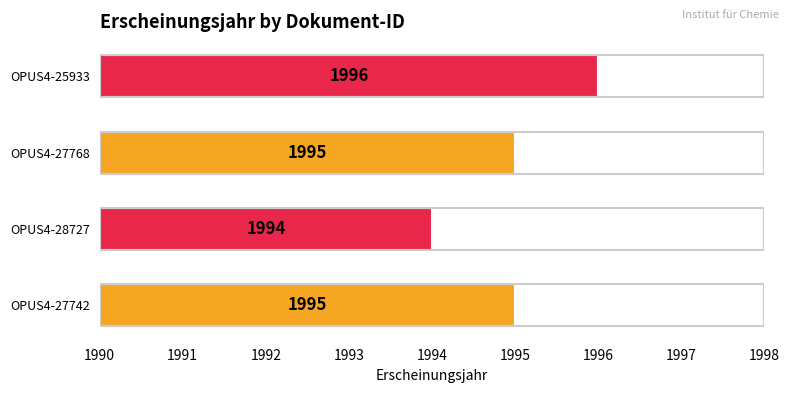

Is it true that the value at OPUS4-25933 is 431?

False